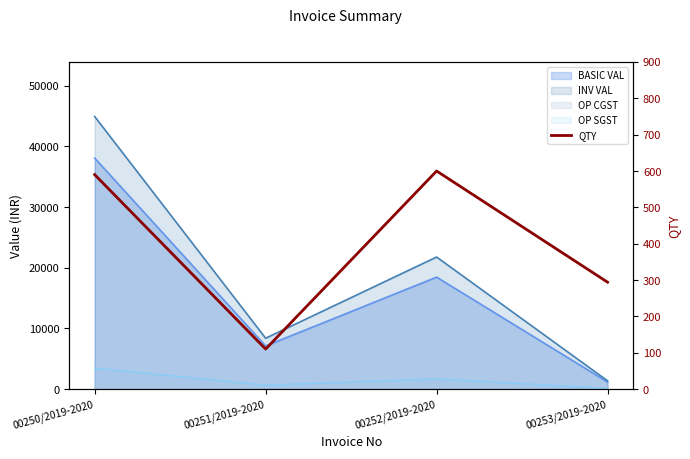

Reading left to right, transcribe all the data shown in this chart.

00250/2019-2020=590	00251/2019-2020=110	00252/2019-2020=600	00253/2019-2020=294